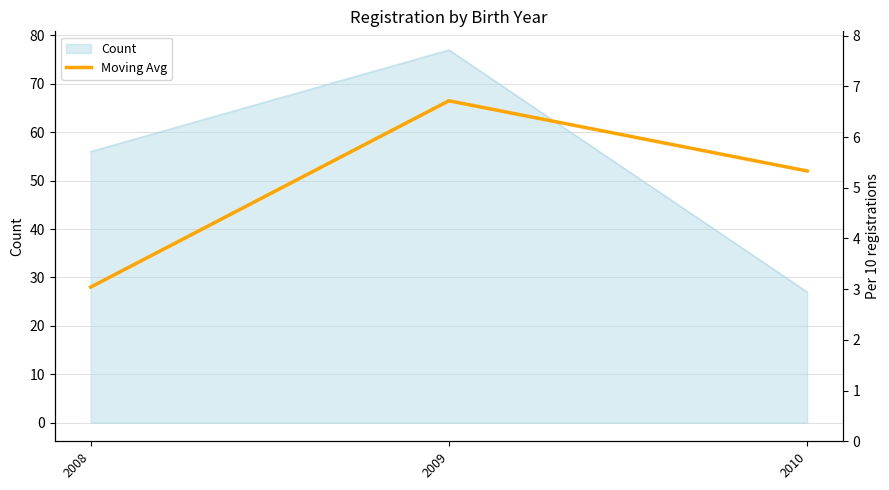

At which label is the value closest to 47?

2010